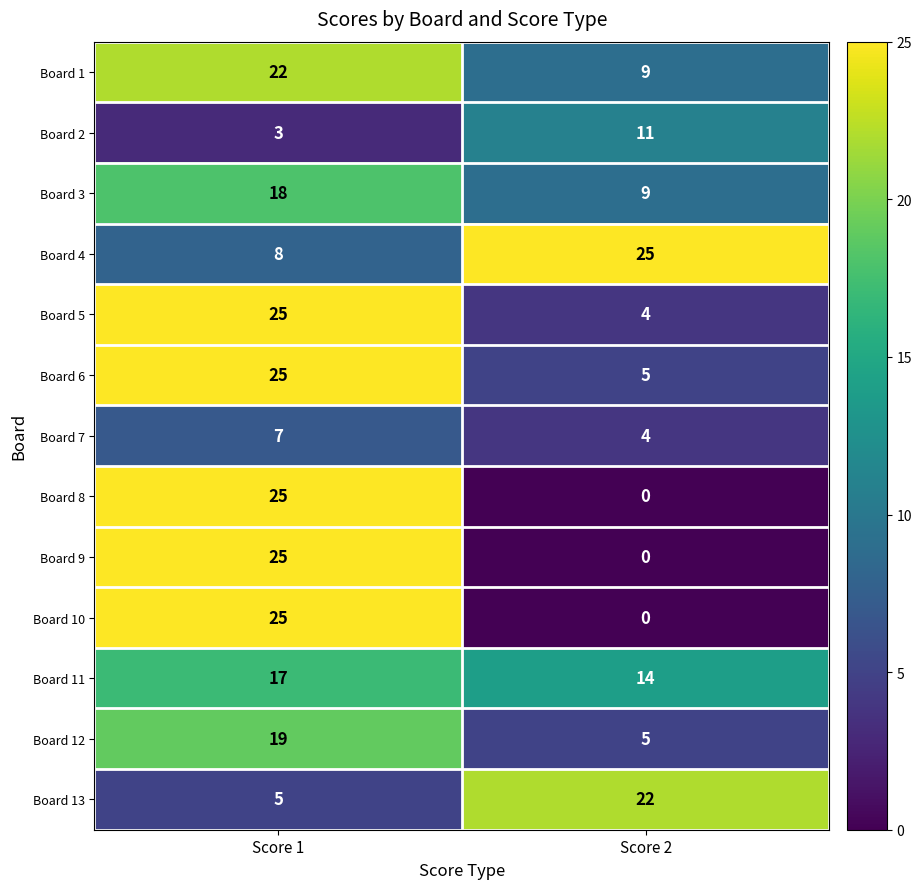

At which label is Board 3 closest to 13?

Score 2